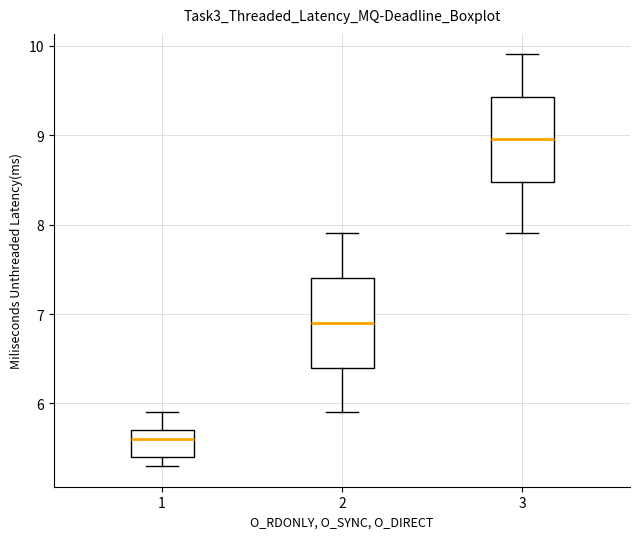

Reading left to right, transcribe this box plot: for each box, give where its median line is, the range the box spans, and where its two whiskers end, as read against the y-axis. The values are not printed on the chart, so give them approximately, as read against the axis.

1: median 5.6, box 5.4 to 5.7, whiskers 5.3 to 5.9
2: median 6.9, box 6.4 to 7.4, whiskers 5.9 to 7.9
3: median 9.0, box 8.5 to 9.4, whiskers 7.9 to 9.9